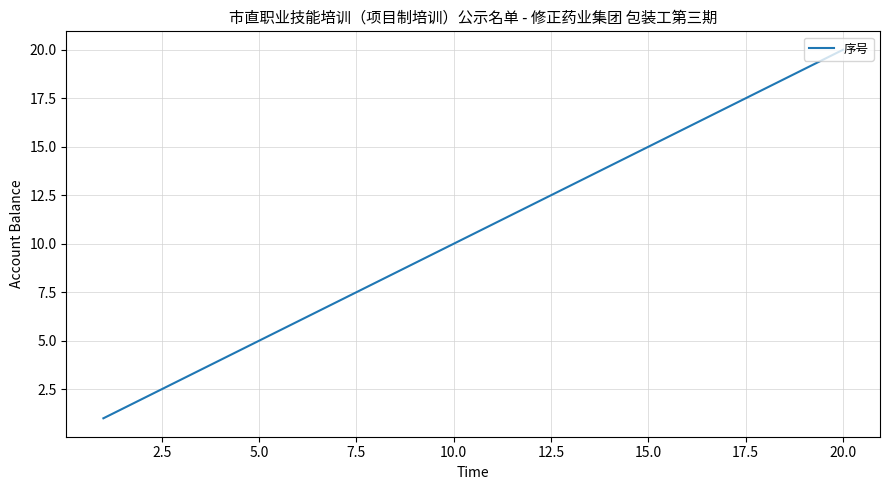

What is the maximum value shown in the chart?

20